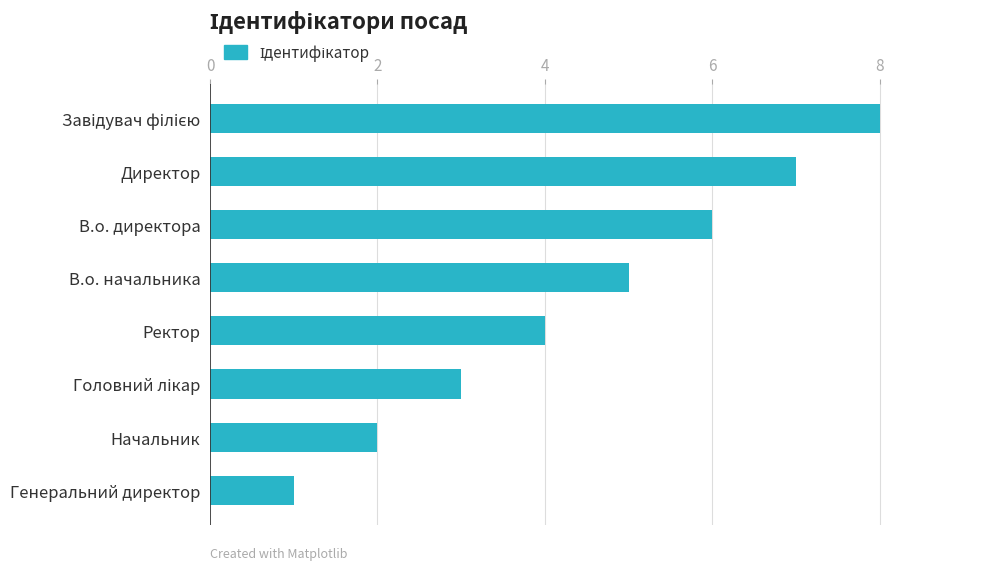

Reading bottom to top, transcribe all the data shown in this chart.

1	2	3	4	5	6	7	8